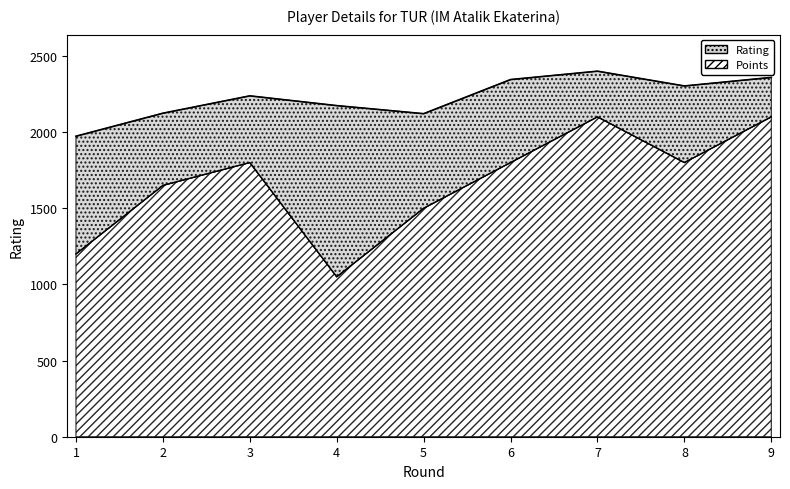

Read the Rating value at 2, to the nearest 10.

2120